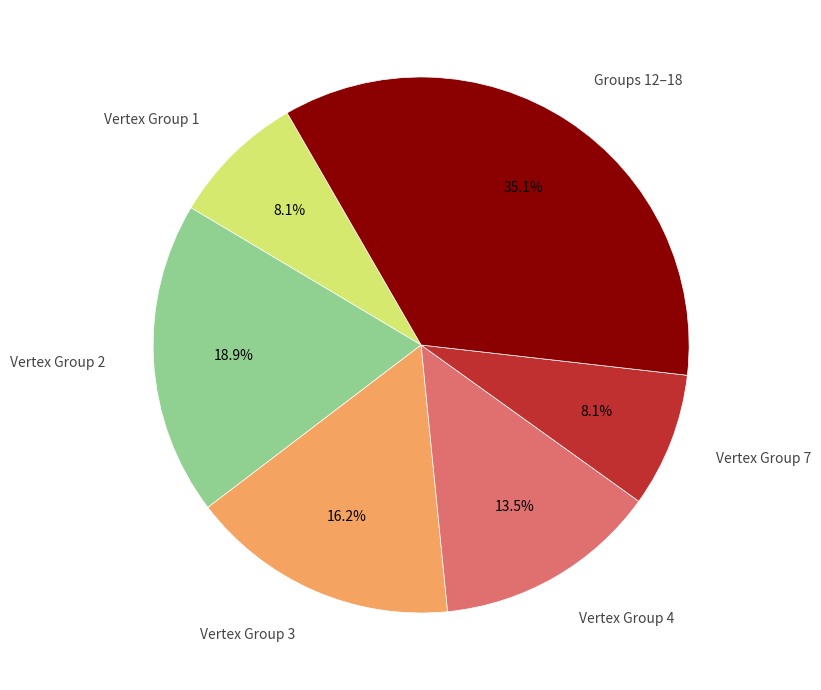

What percentage is NOT represented by Groups 12–18?

64.9%